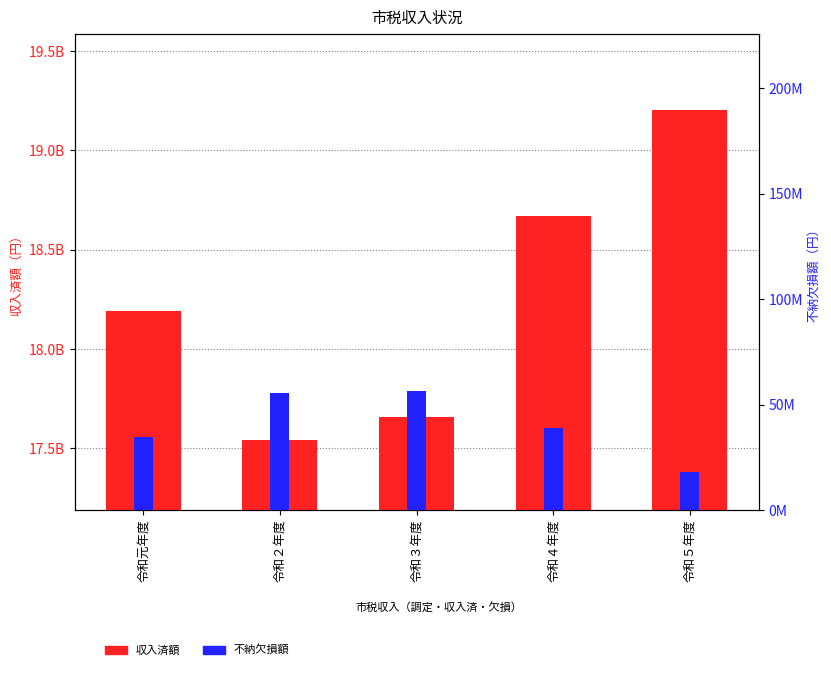

Which label corresponds to the smallest value in the chart?

令和５年度